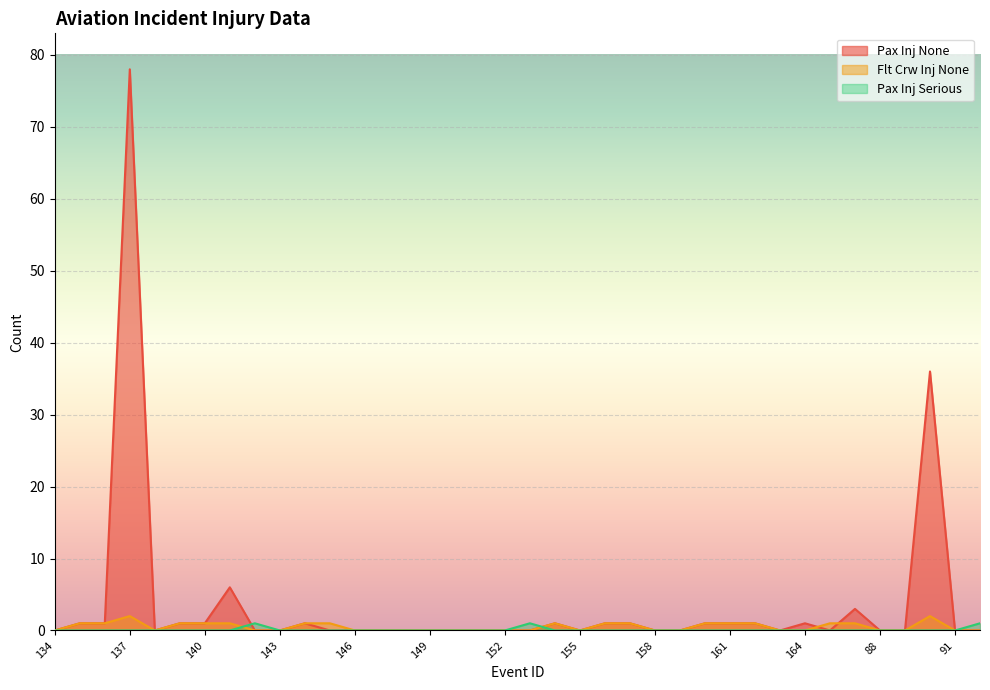

Reading right to left, transcribe all the data shown in this chart.

Pax Inj None: 0	0	36	0	0	3	0	1	0	1	1	1	0	0	1	1	0	1	0	0	0	0	0	0	0	0	0	1	0	0	6	1	1	0	78	1	1	0
Flt Crw Inj None: 0	0	2	0	0	1	1	0	0	1	1	1	0	0	1	1	0	1	0	0	0	0	0	0	0	0	1	1	0	0	1	1	1	0	2	1	1	0
Pax Inj Serious: 1	0	0	0	0	0	0	0	0	0	0	0	0	0	0	0	0	0	1	0	0	0	0	0	0	0	0	0	0	1	0	0	0	0	0	0	0	0